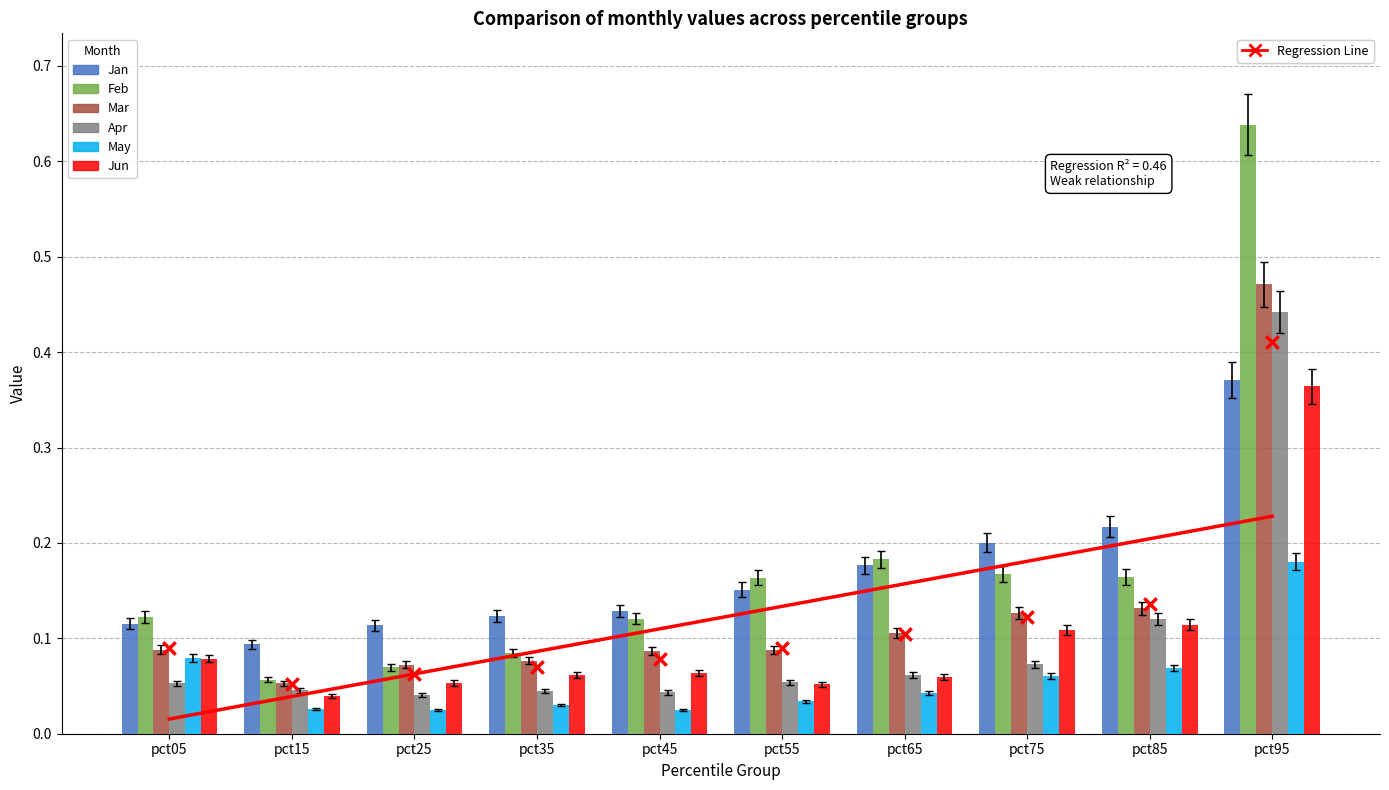

At which category is the sum across all series the highest?

pct95